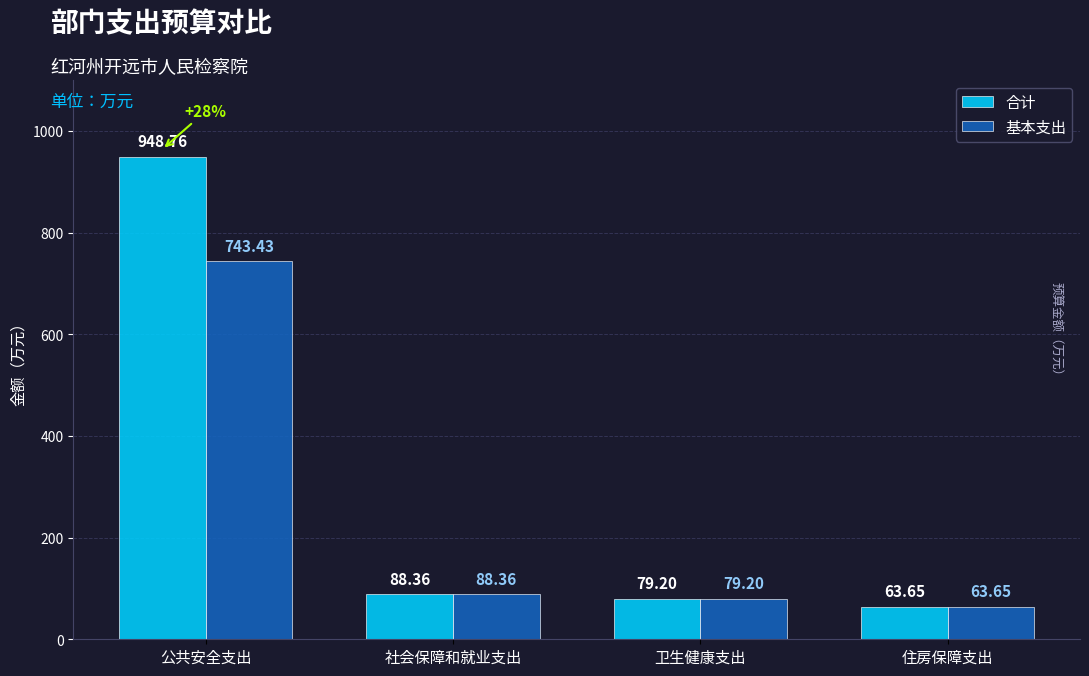

The 基本支出 series shows 88.4 at 社会保障和就业支出. True or false?

True